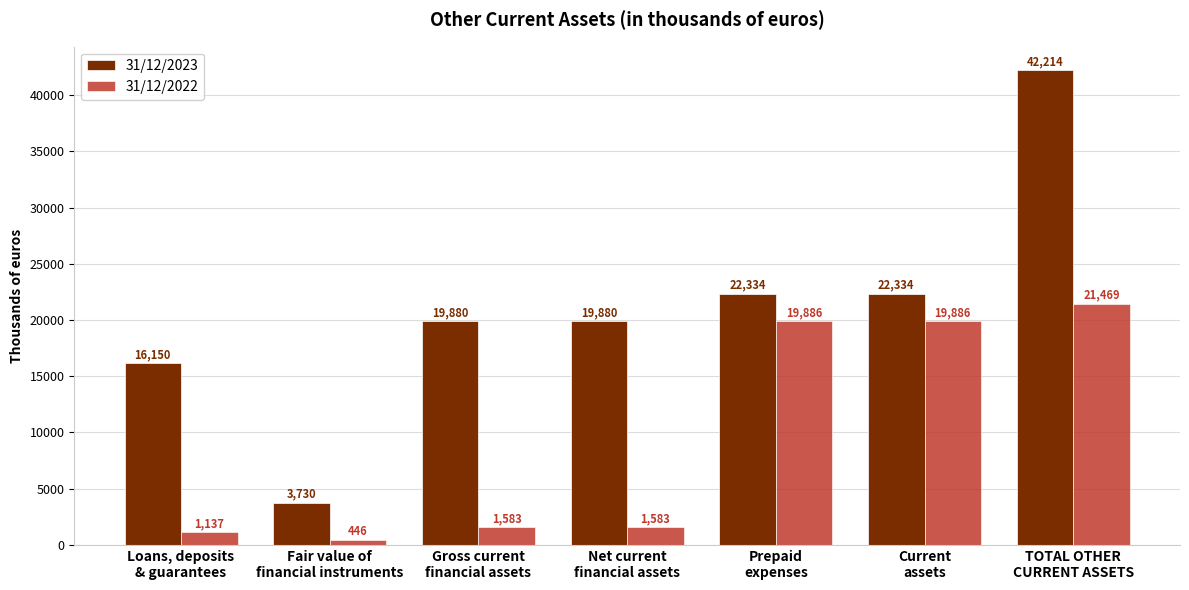

At how many categories does at least one series exceed 18382?

5